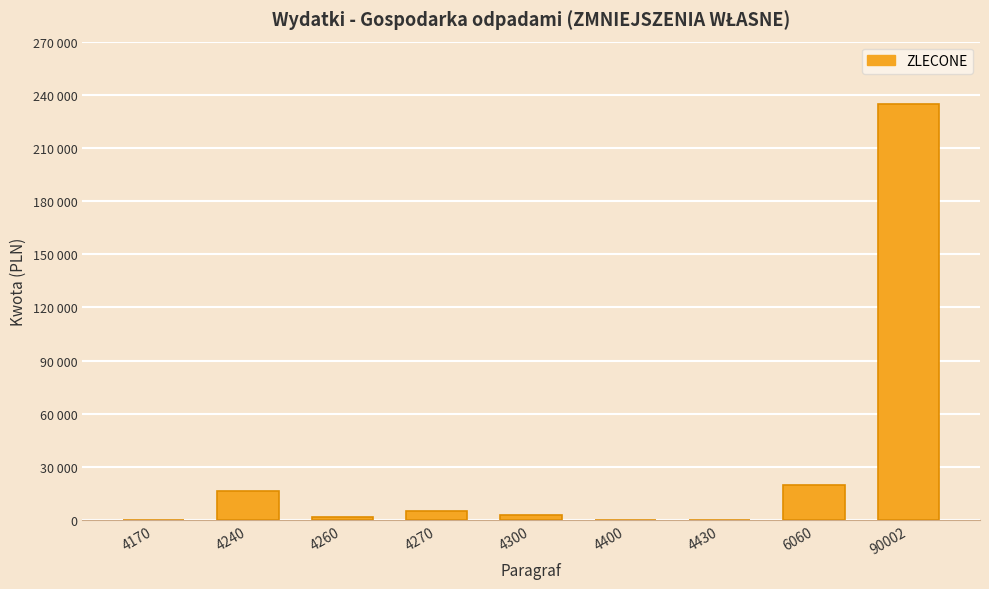

Are the bars horizontal?

No